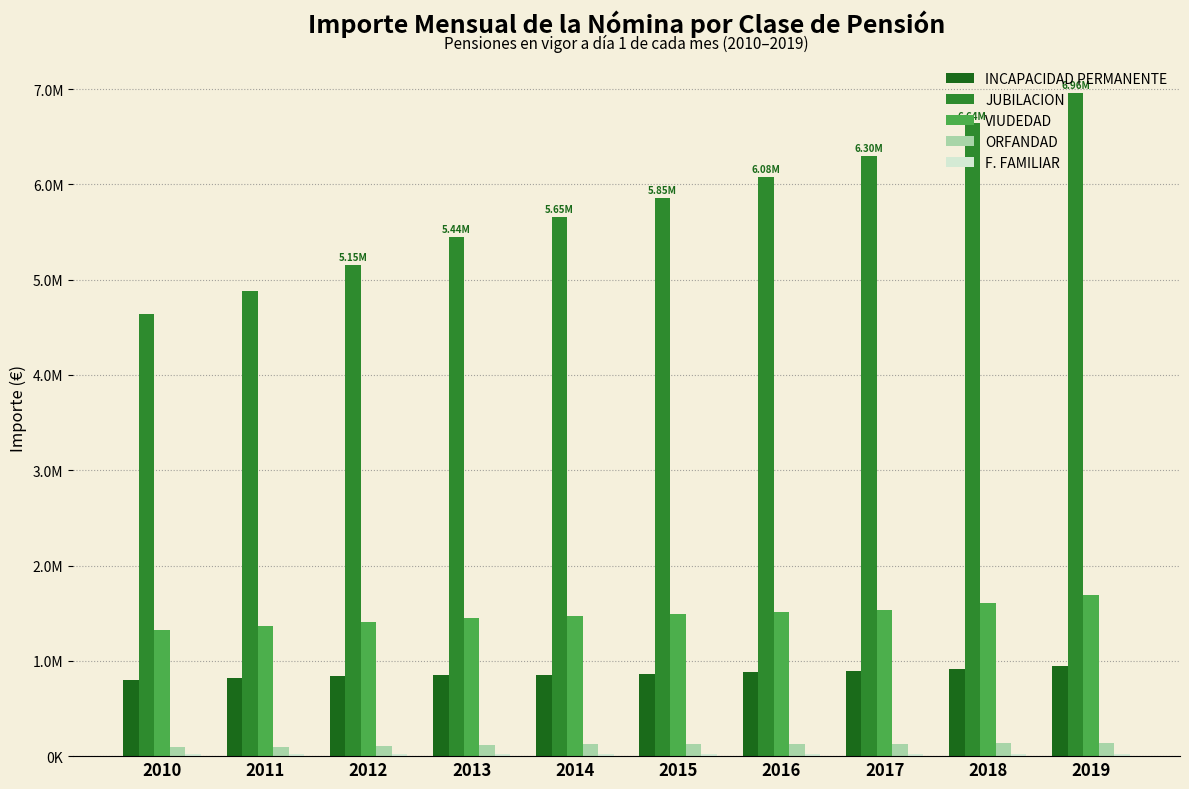

What is the difference between the F. FAMILIAR values at 2017 and 2014?

2450.3